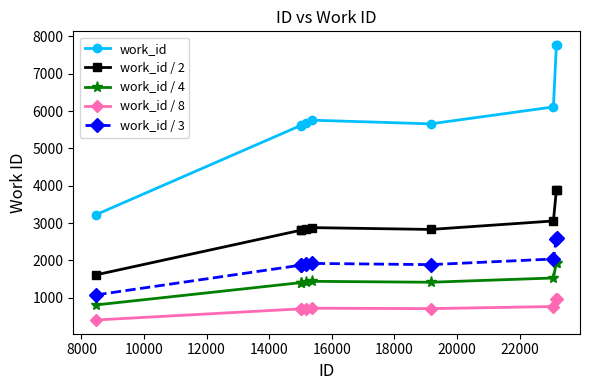

True or false: work_id / 8 and work_id cross at least once.

False